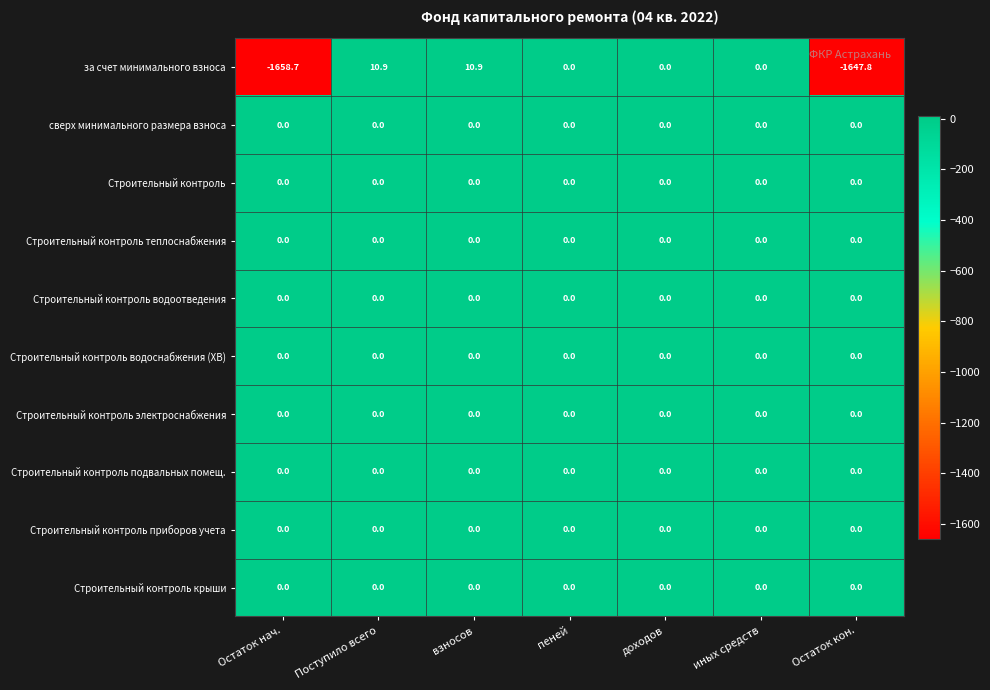

What is the total value across all series at взносов?

10.9